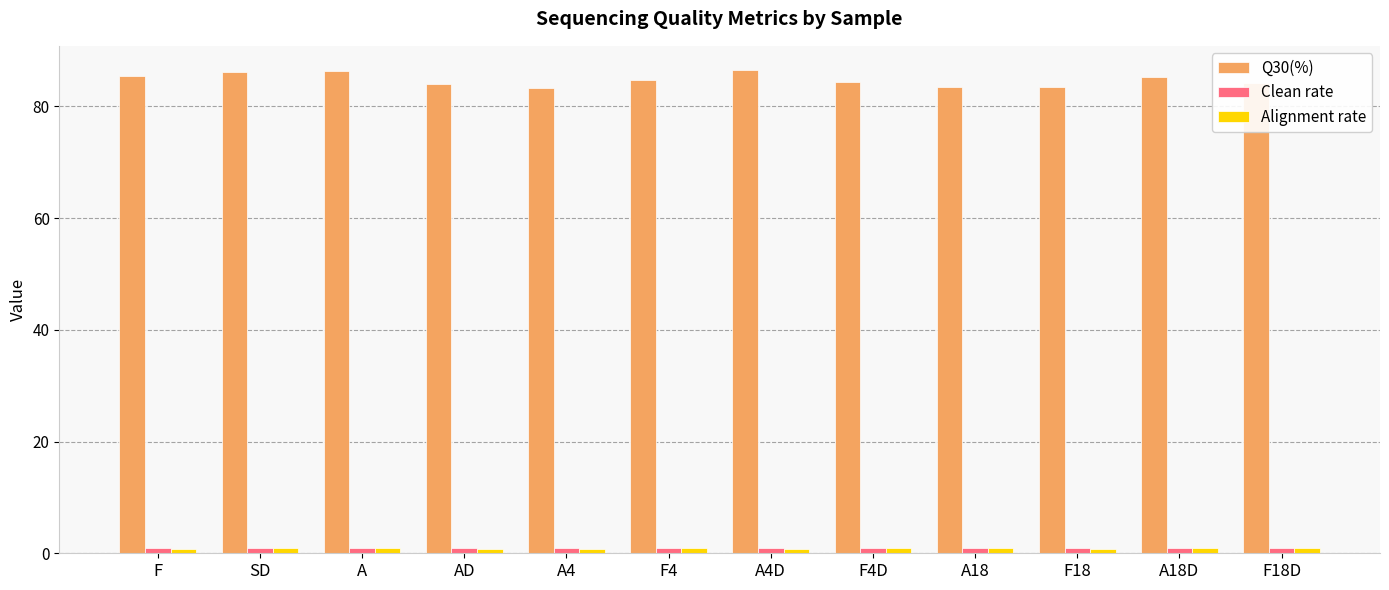

How many groups of bars are there?

12